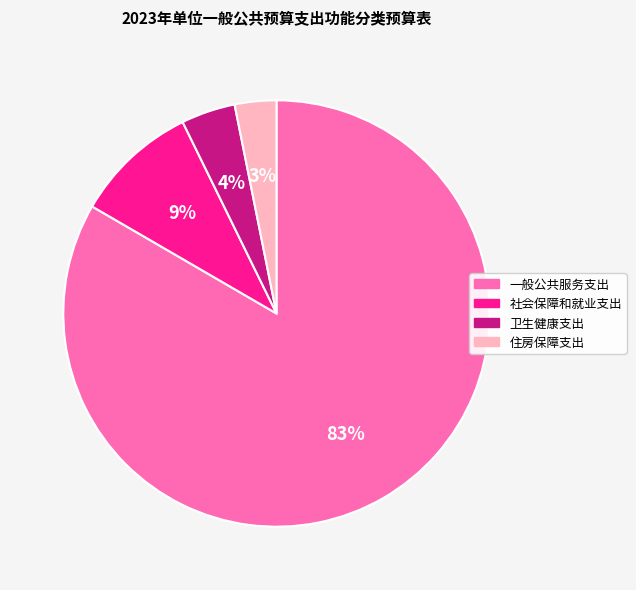

What is the ratio of the value at 卫生健康支出 to the value at 社会保障和就业支出?

0.4